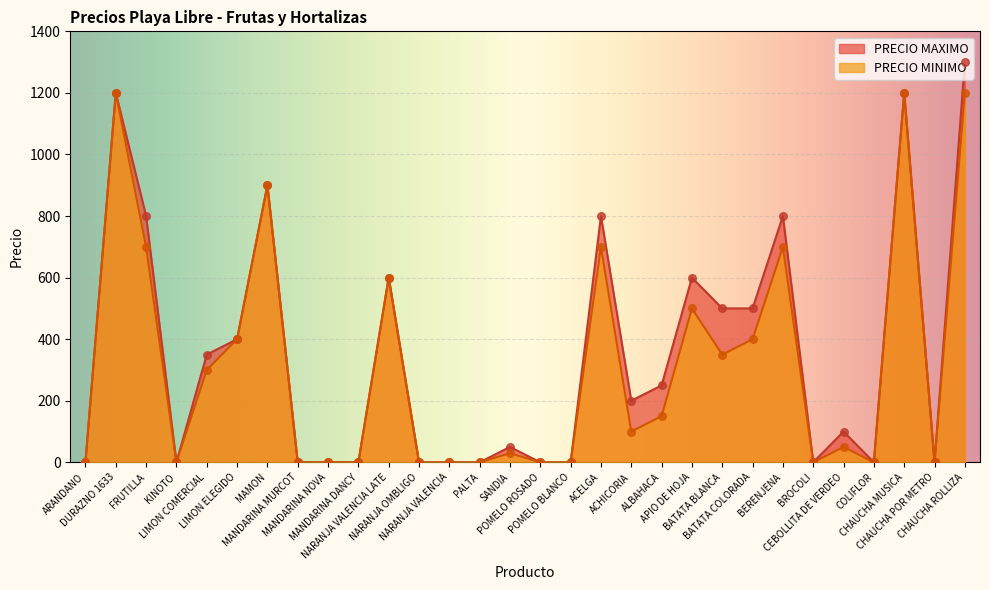

At how many categories does at least one series exceed 891?

4